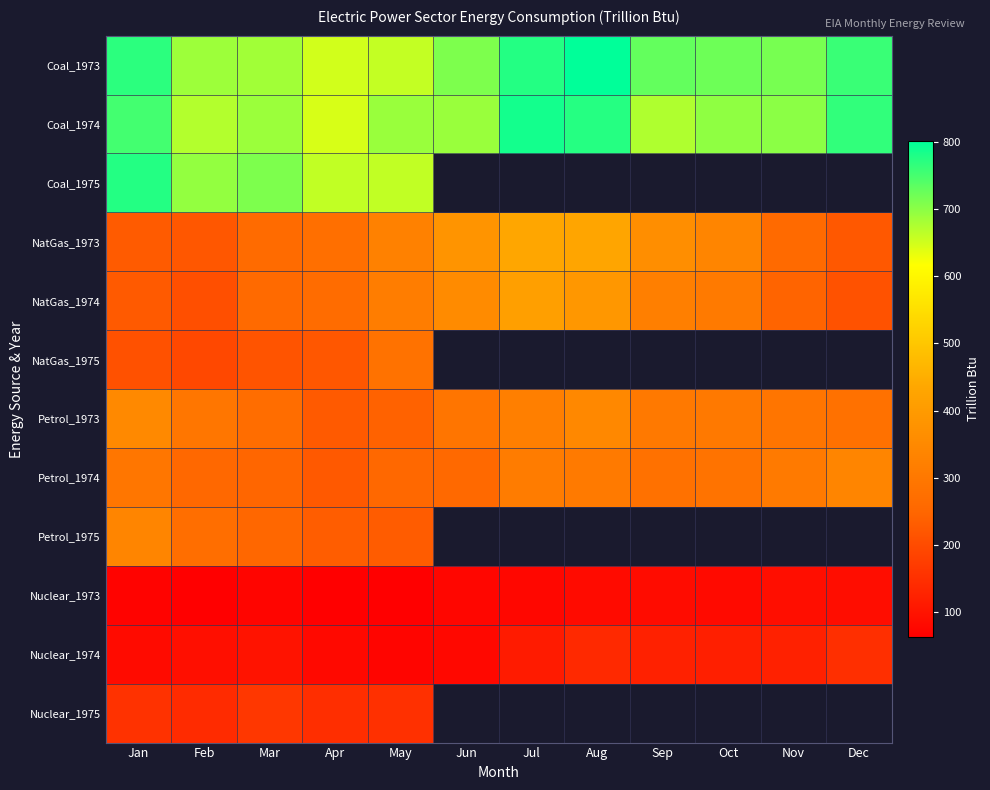

What is the sum of all Petrol_1973 values?

3514.8